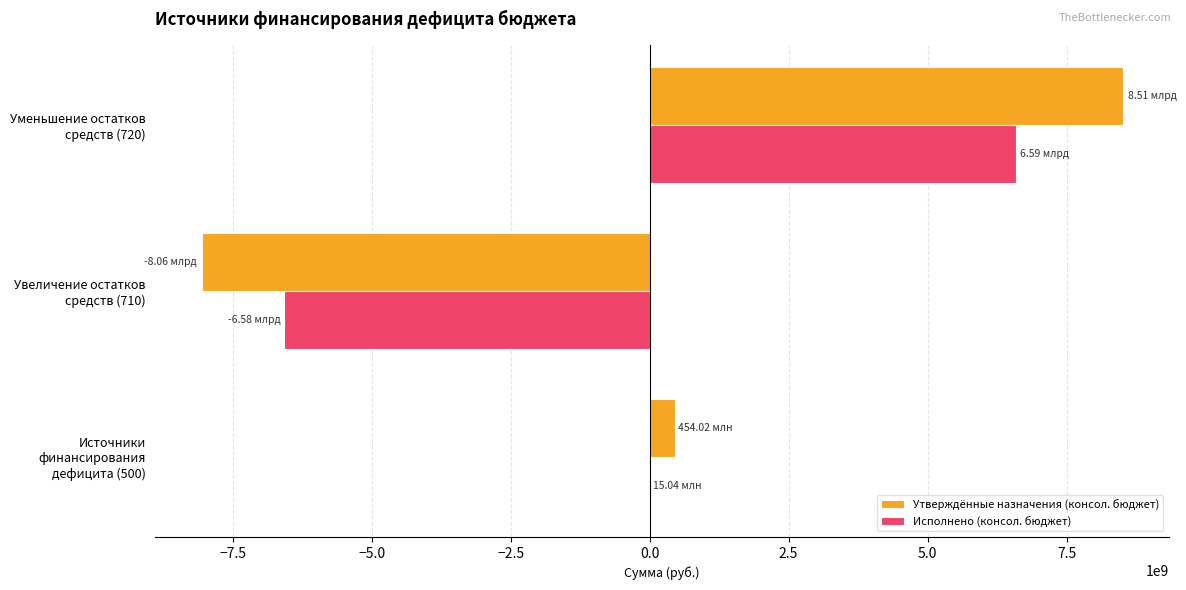

Which series changed the most between Источники финансирования дефицита (500) and Уменьшение остатков средств (720)?

Утверждённые назначения (консол. бюджет)